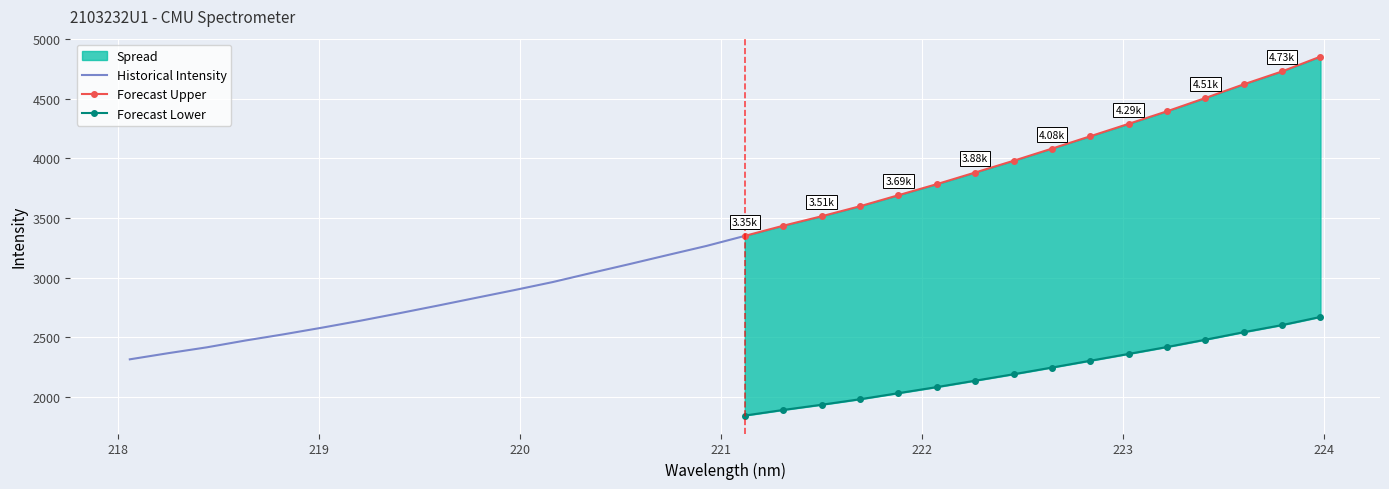

True or false: the data has more than 2 interior local peaks.

False